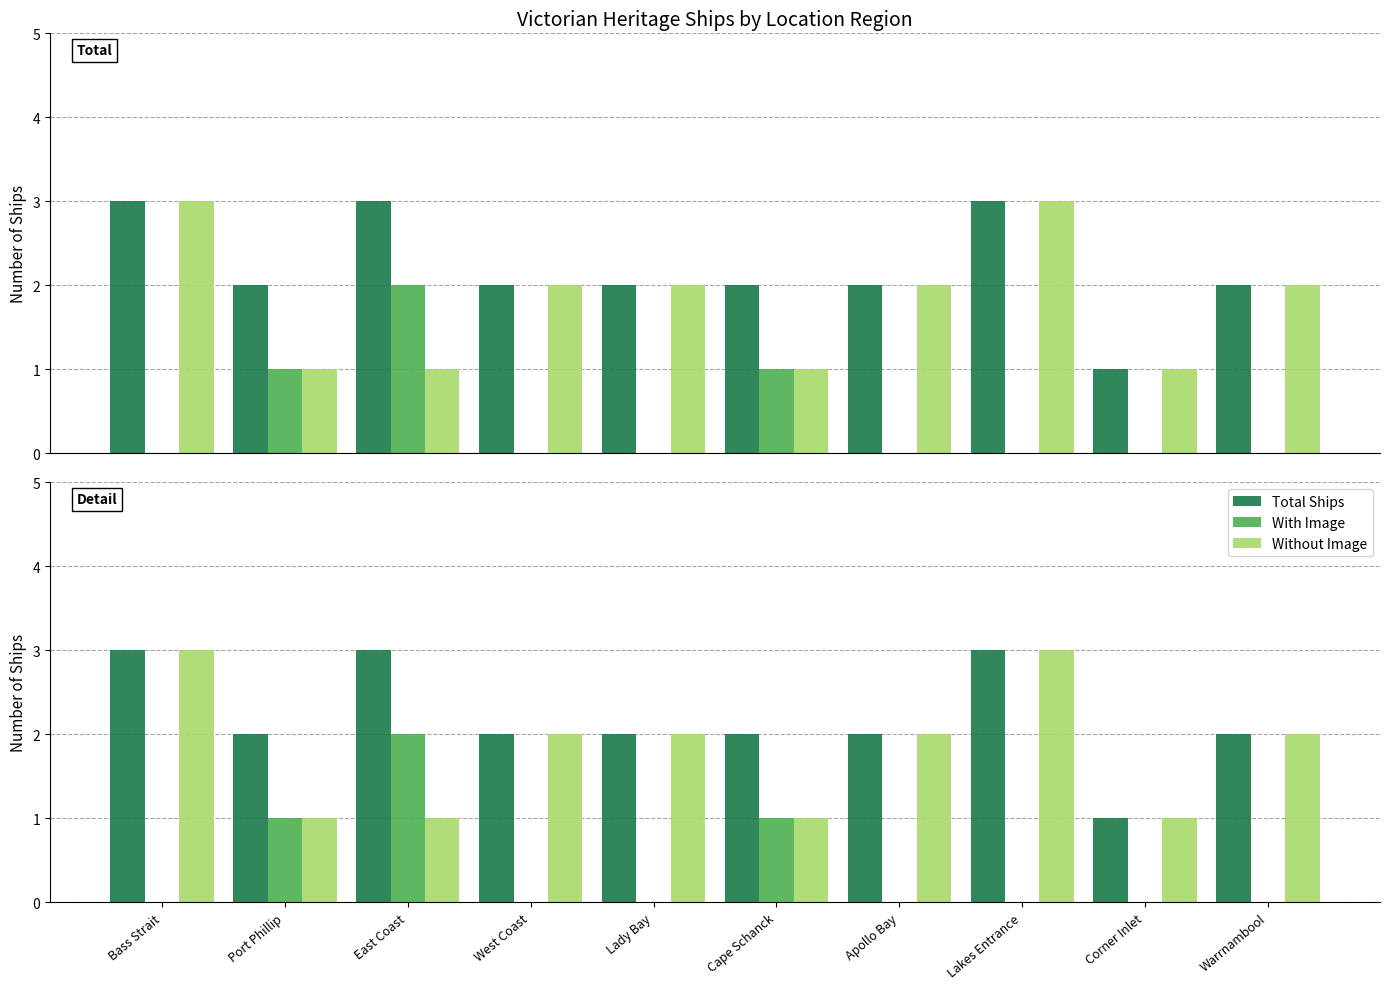

How many bars are there in each group?

3